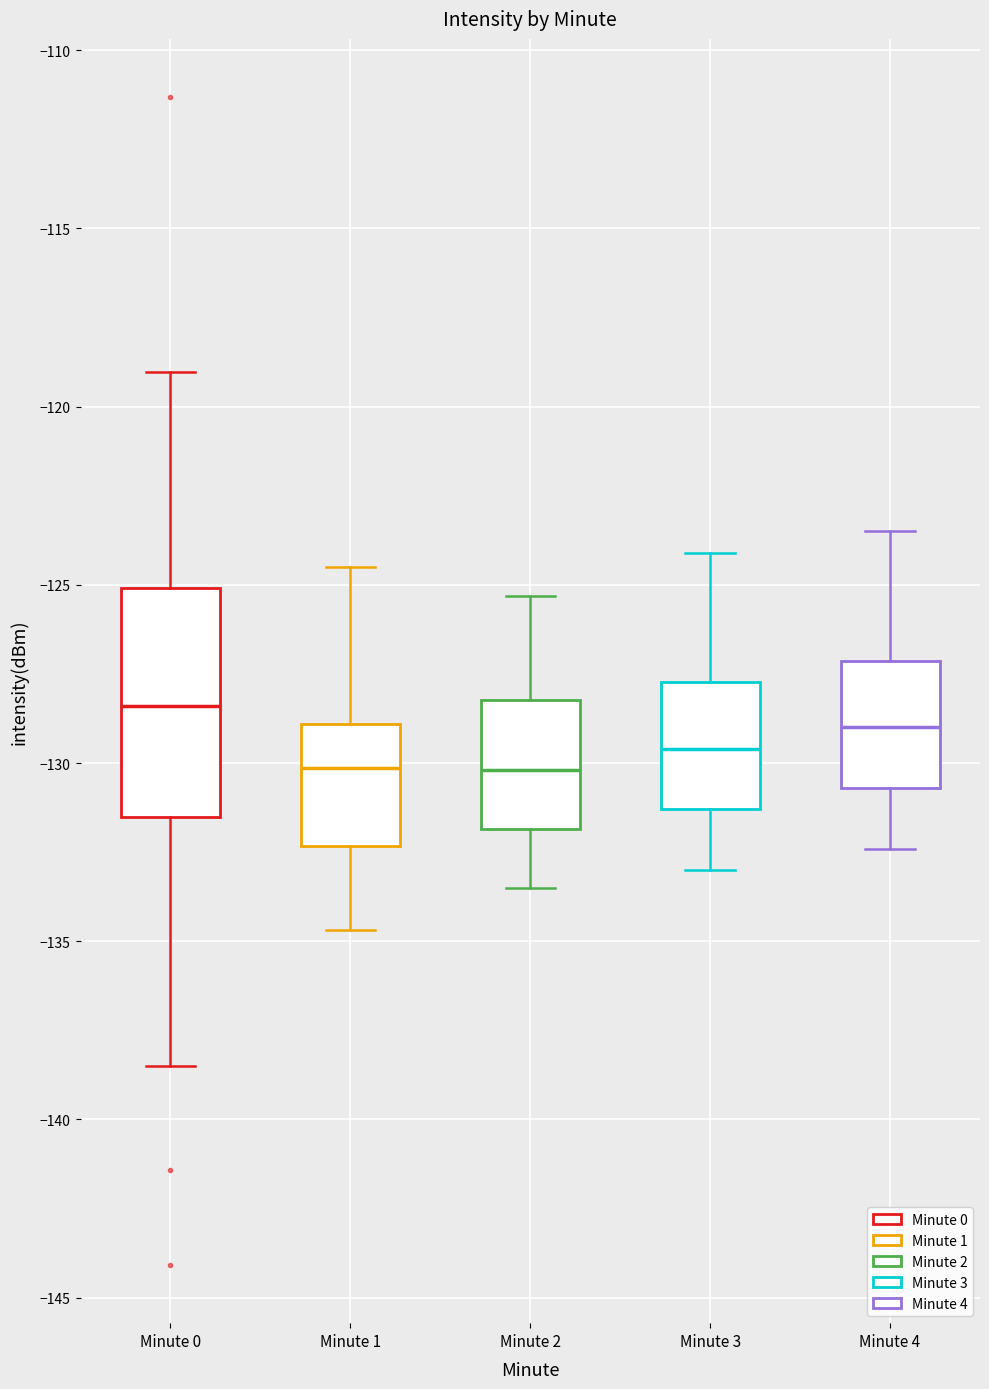

Reading left to right, read every box against the y-axis: the position of its median line, the range the box covers, and the ends of its whiskers. The values are not printed on the chart, so give them approximately, as read against the axis.

Minute 0: median -128.5, box -131.5 to -125.0, whiskers -138.5 to -119.0
Minute 1: median -130.0, box -132.5 to -129.0, whiskers -134.5 to -124.5
Minute 2: median -130.0, box -132.0 to -128.0, whiskers -133.5 to -125.5
Minute 3: median -129.5, box -131.5 to -127.5, whiskers -133.0 to -124.0
Minute 4: median -129.0, box -130.5 to -127.0, whiskers -132.5 to -123.5